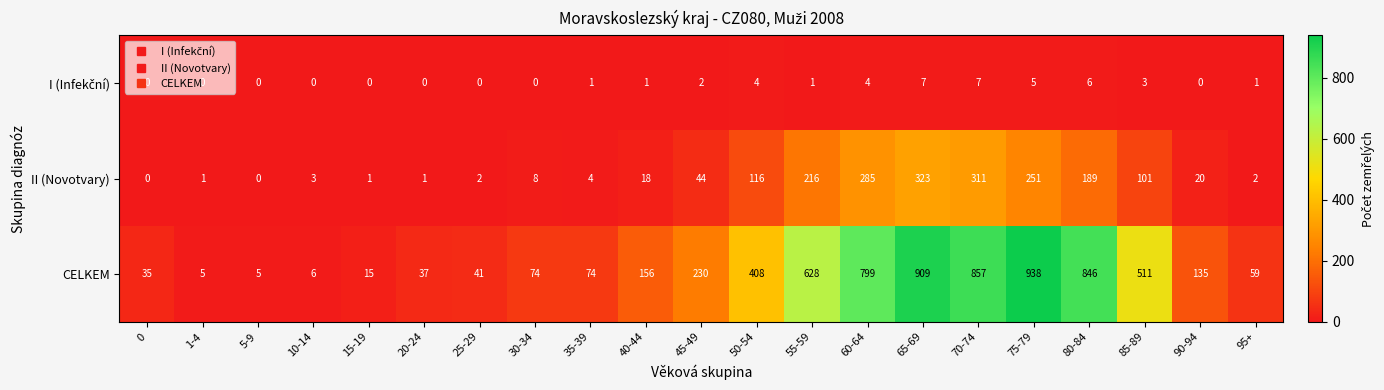

Which label corresponds to the largest value in the chart?

75-79